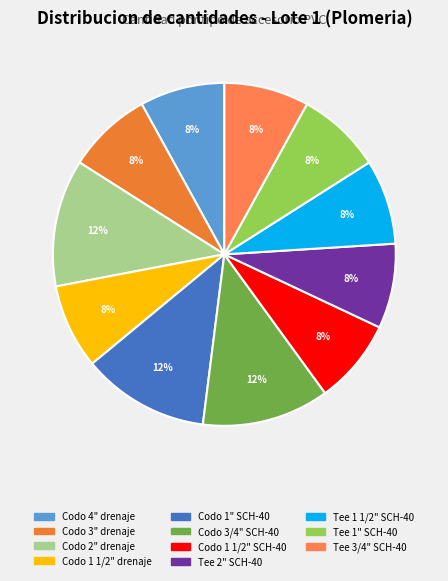

What percentage is the Tee 1" SCH-40 slice, to the nearest percent?

8%